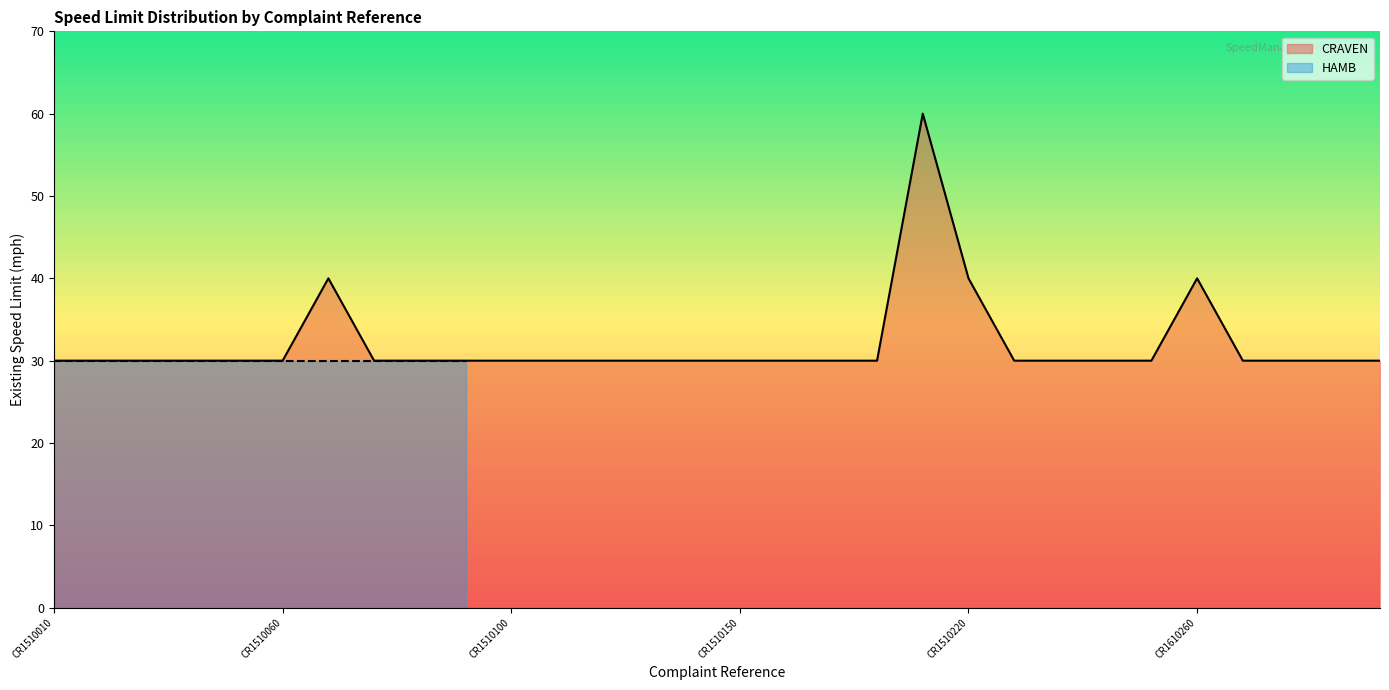

What is the greatest value displayed?

60